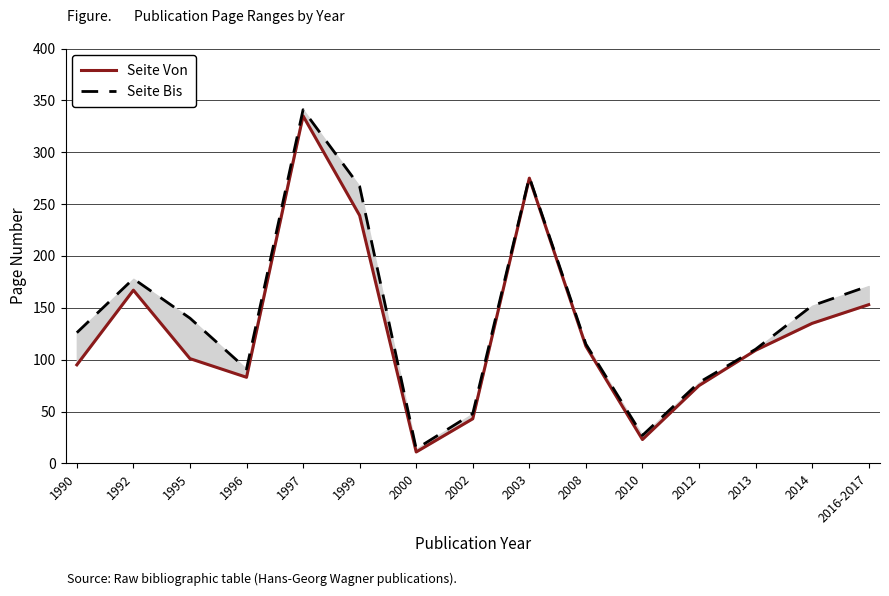

At which label does Seite Bis first exceed 126?

1992